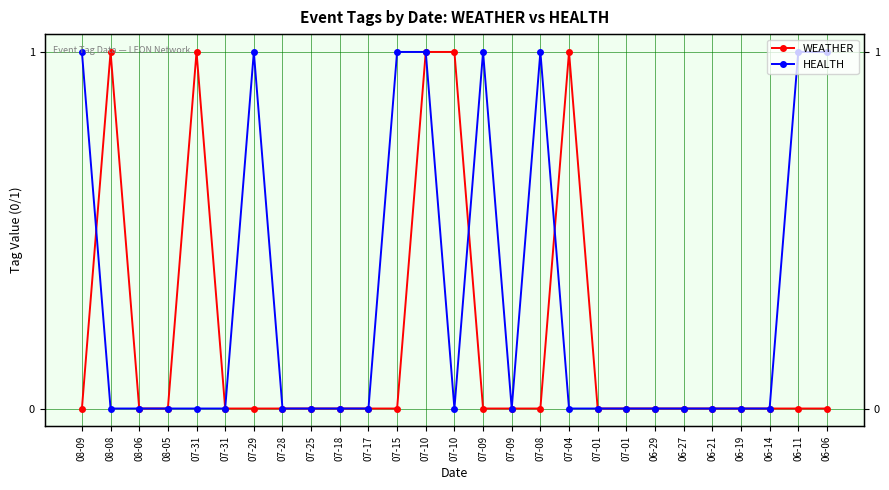

Is the value of WEATHER at 07-17 greater than the value of HEALTH at 08-09?

No